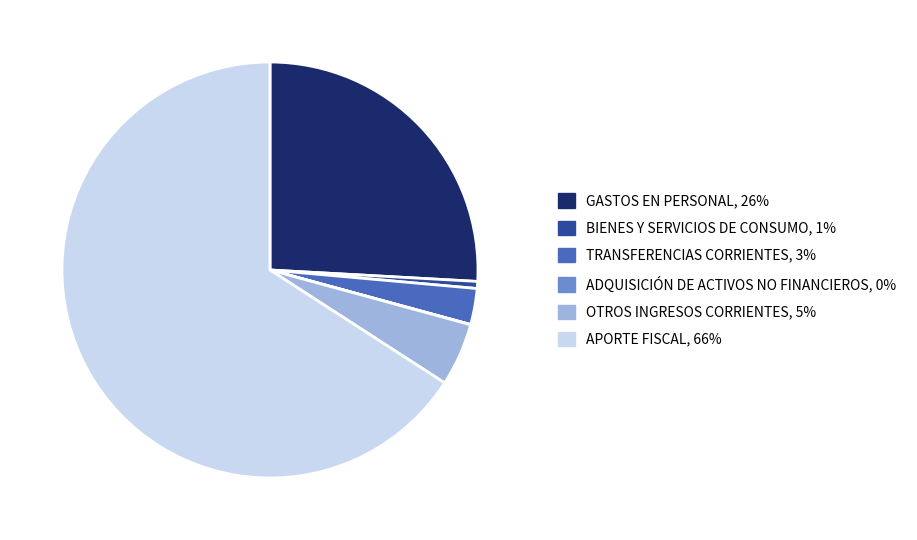

Which category has the biggest portion of the pie?

APORTE FISCAL